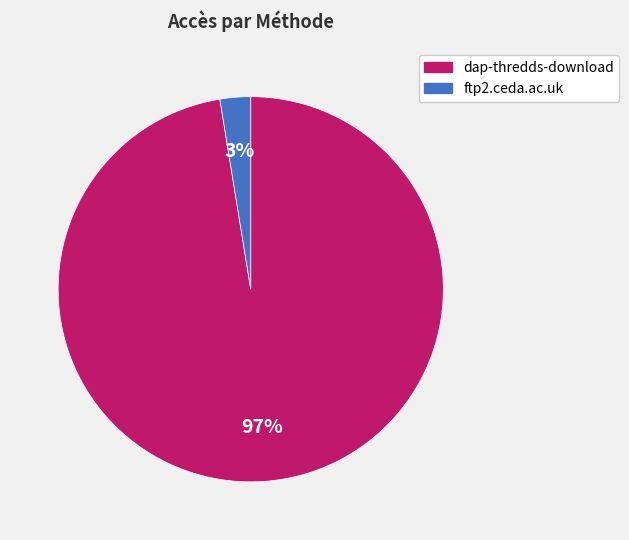

Count the number of slices in the pie.

2